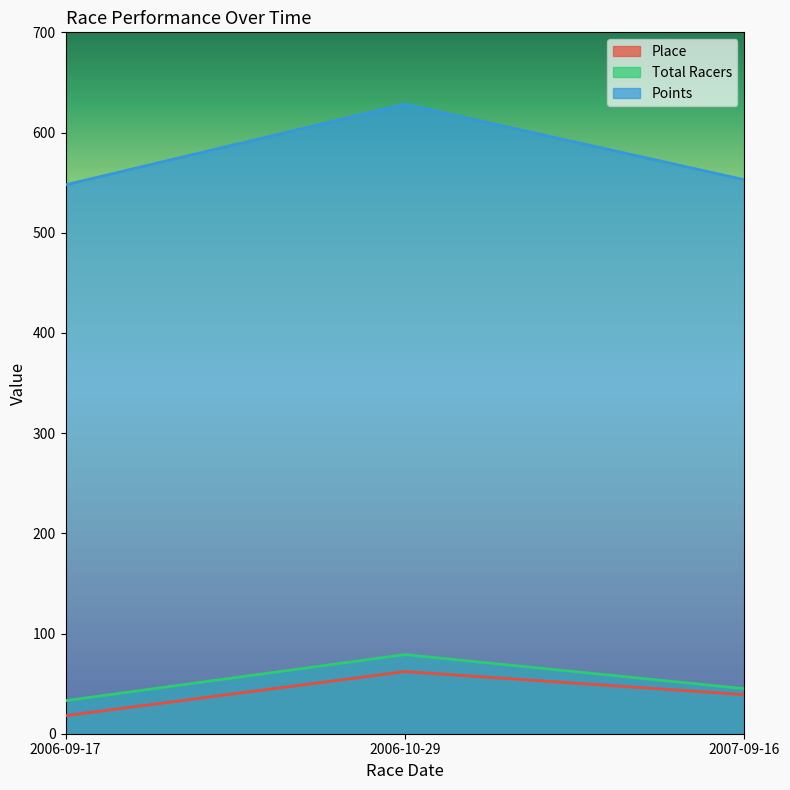

Is the value of Place at 2007-09-16 greater than the value of Total Racers at 2007-09-16?

No